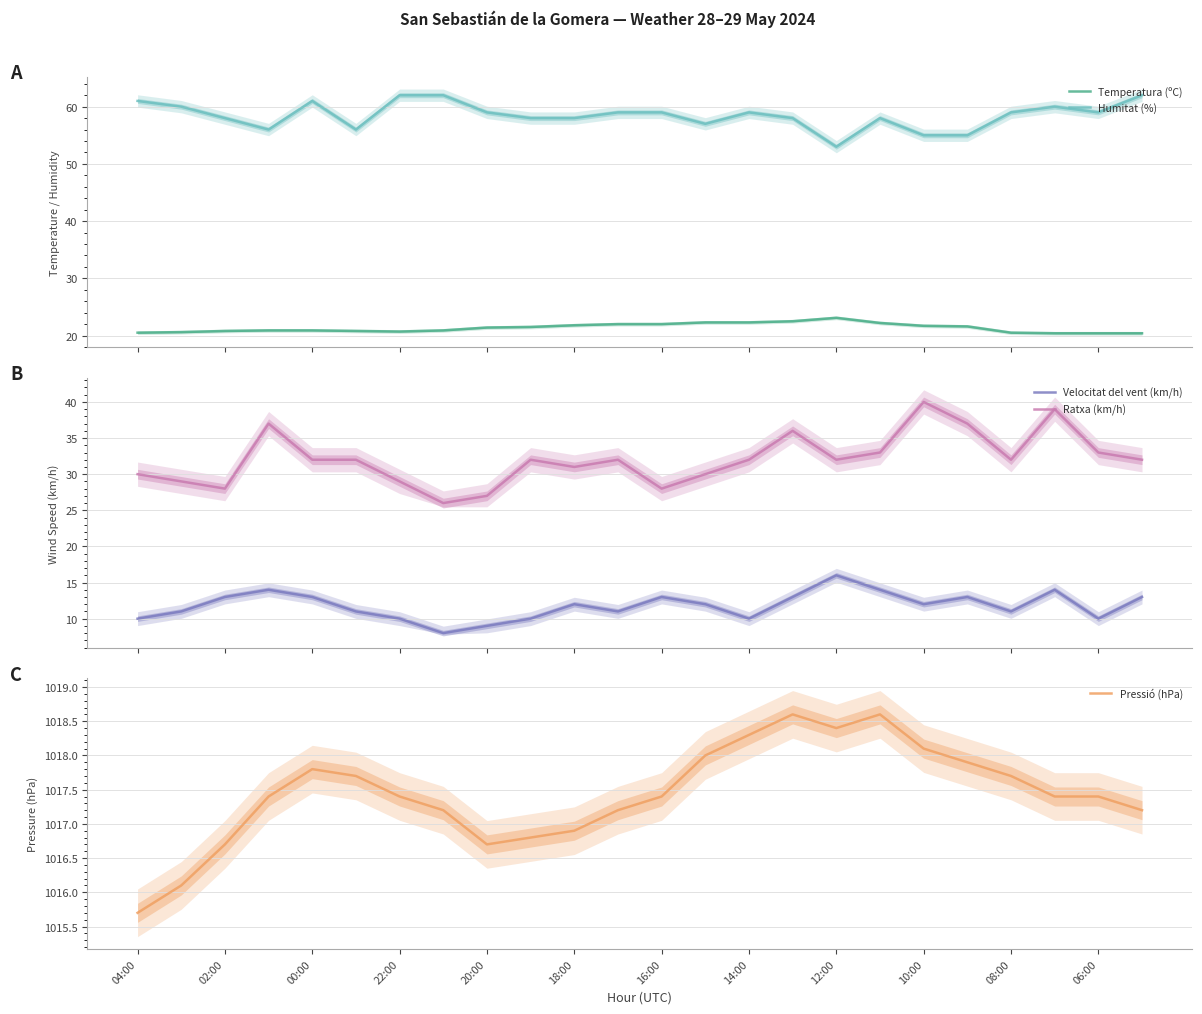

Which series has the widest spread of values?

Ratxa (km/h)